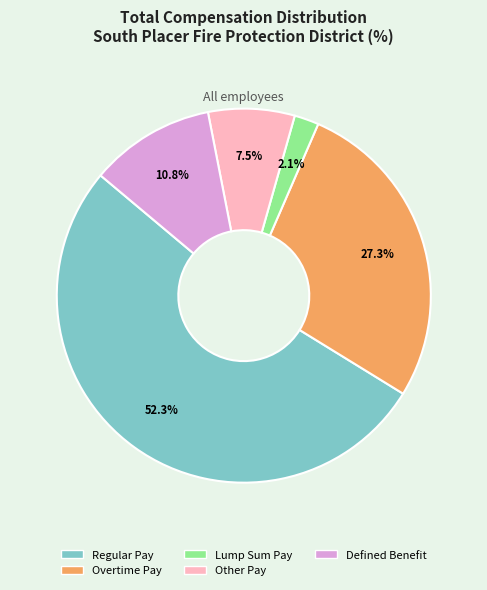

Does any single category account for the majority?

Yes